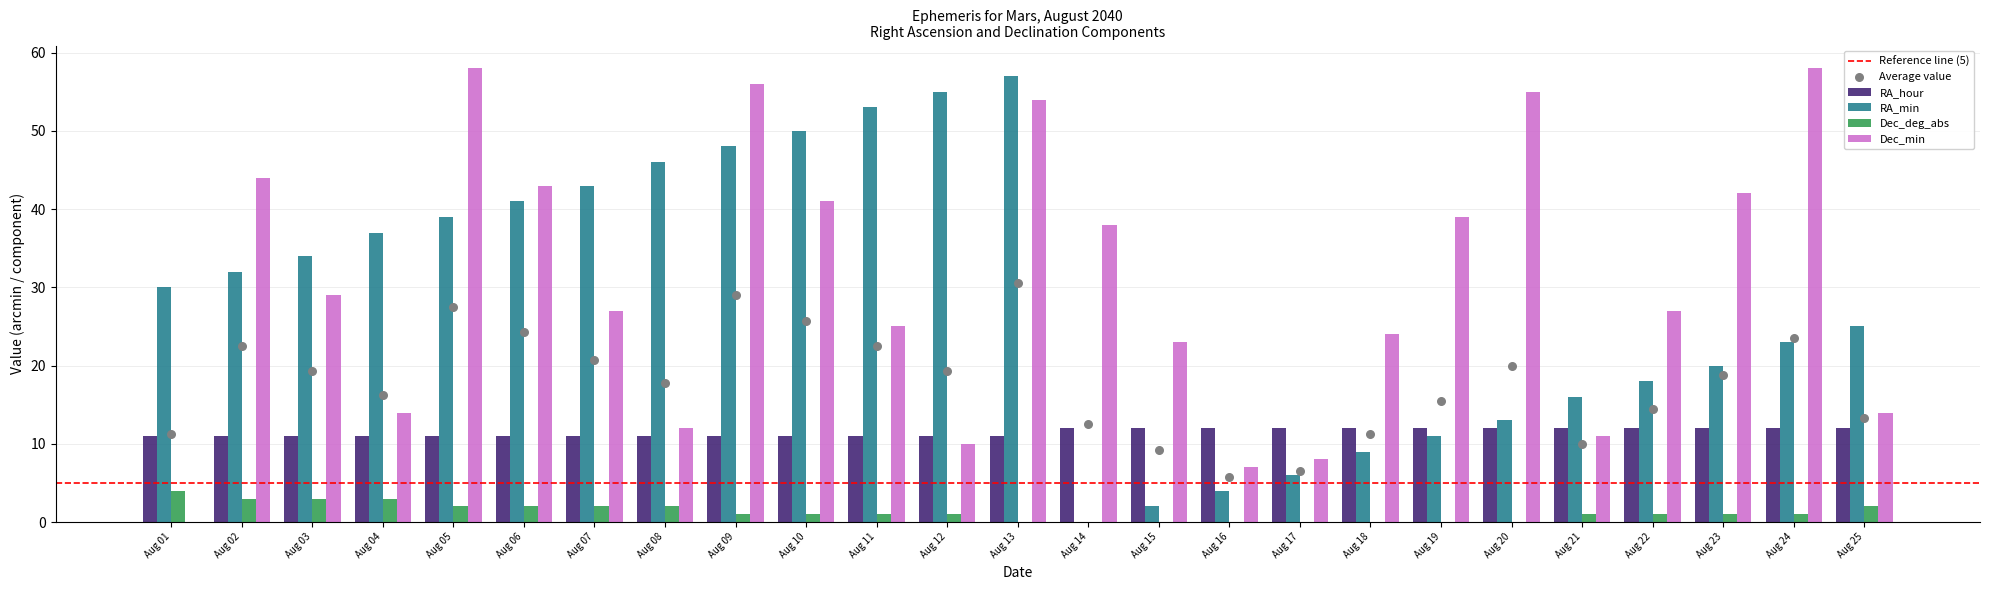

What is the total value across all series at Aug 03?

77